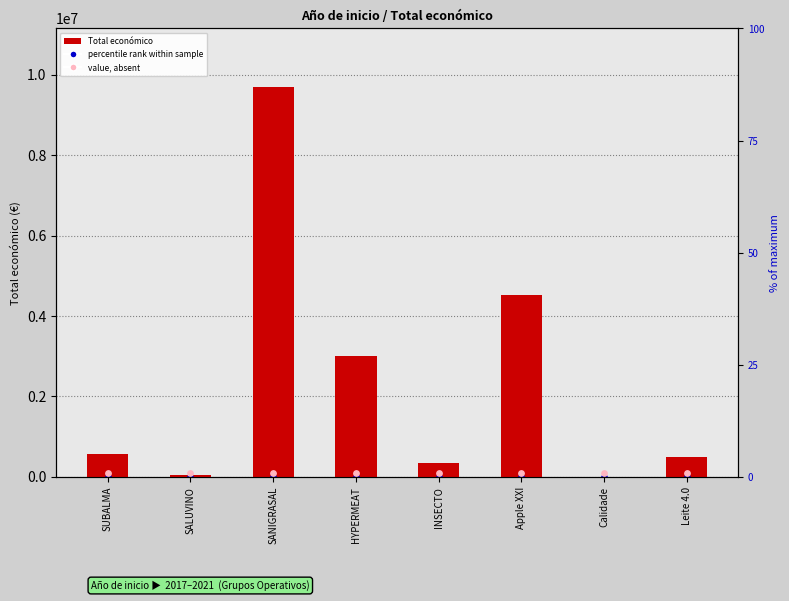

Is the value of percentile rank within sample at Leite 4.0 greater than the value of Total económico at HYPERMEAT?

No